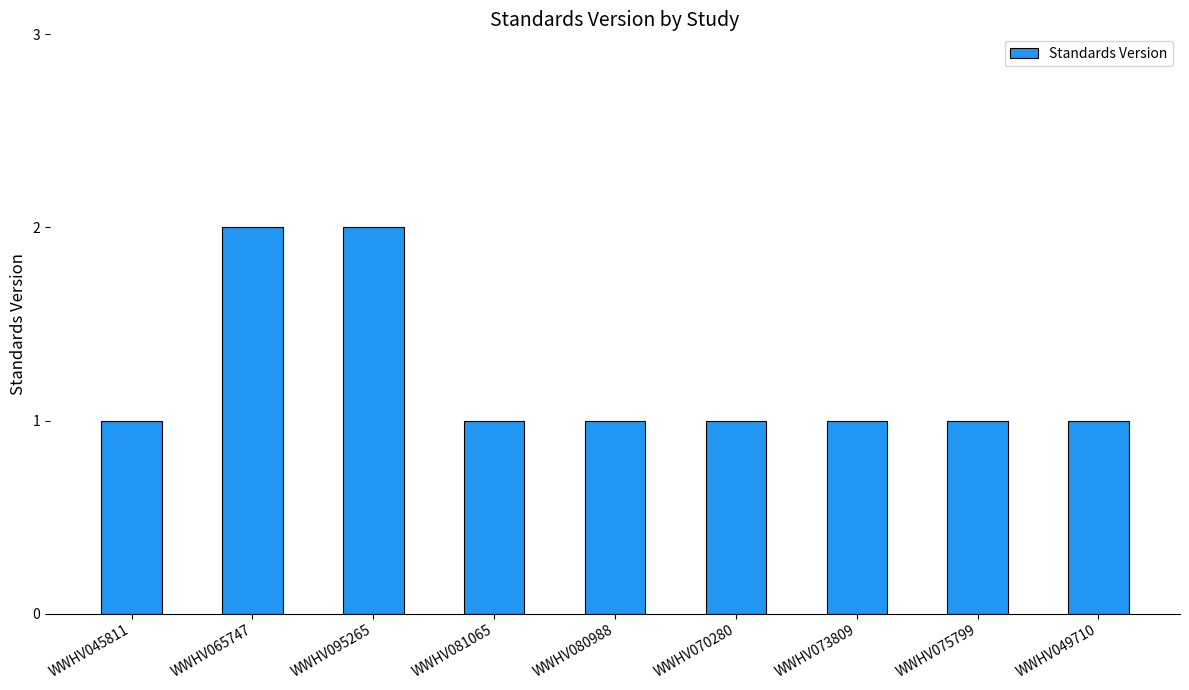

What is the difference between the second highest and minimum values?

1